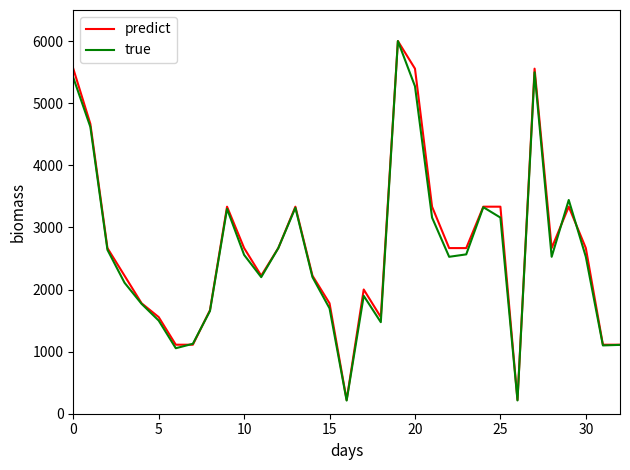

Which series has the widest spread of values?

true